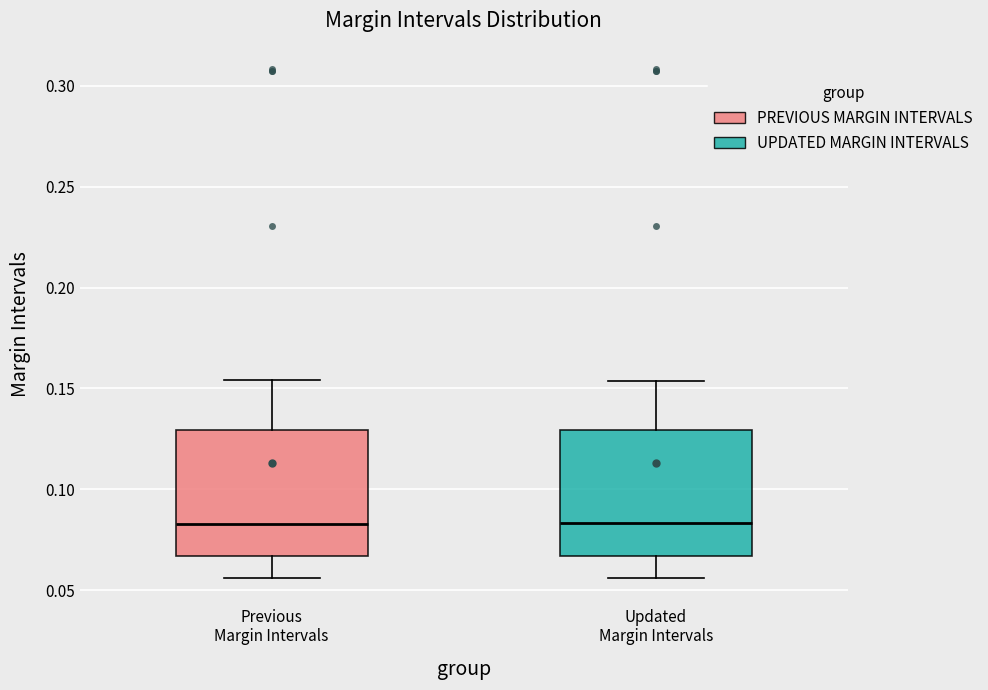

Reading left to right, transcribe this box plot: for each box, give where its median line is, the range the box spans, and where its two whiskers end, as read against the y-axis. The values are not printed on the chart, so give them approximately, as read against the axis.

Previous Margin Intervals: median 0.085, box 0.065 to 0.130, whiskers 0.055 to 0.155
Updated Margin Intervals: median 0.085, box 0.065 to 0.130, whiskers 0.055 to 0.155